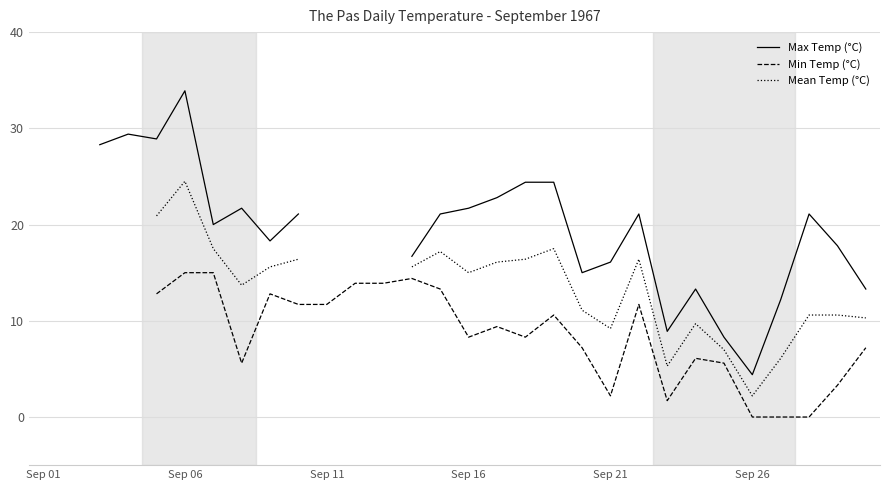

Is this an area chart (filled region under the line)?

No